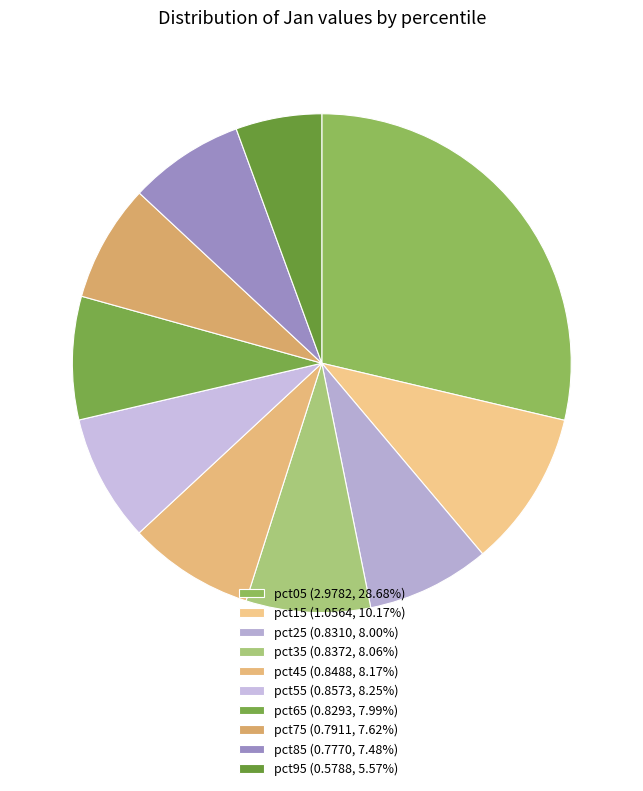

How many slices are in this pie chart?

10